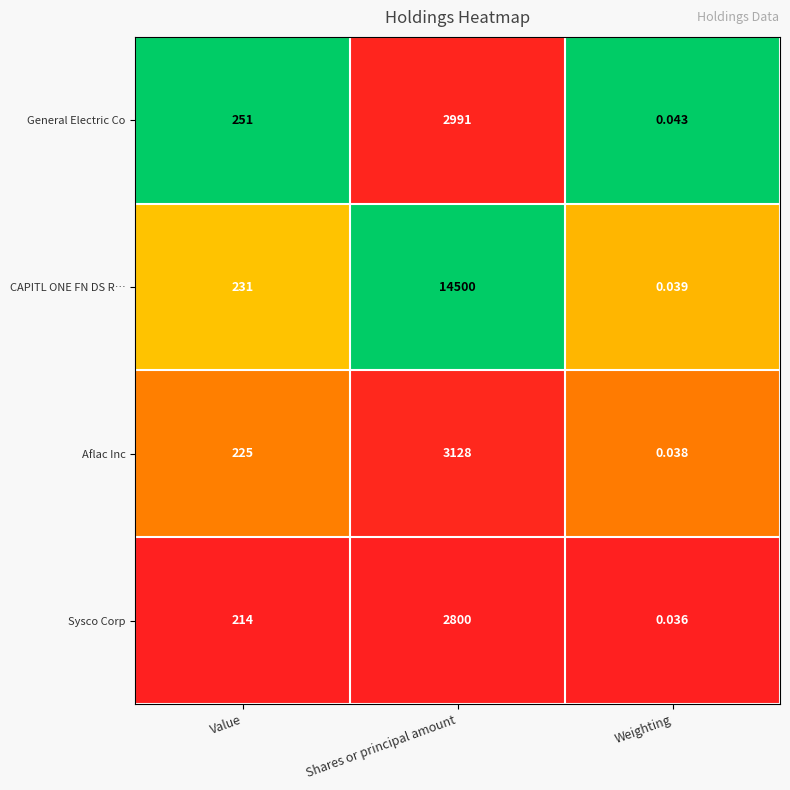

Rank the series by their maximum value, from highest to lowest.

CAPITL ONE FN DS R…, Aflac Inc, General Electric Co, Sysco Corp